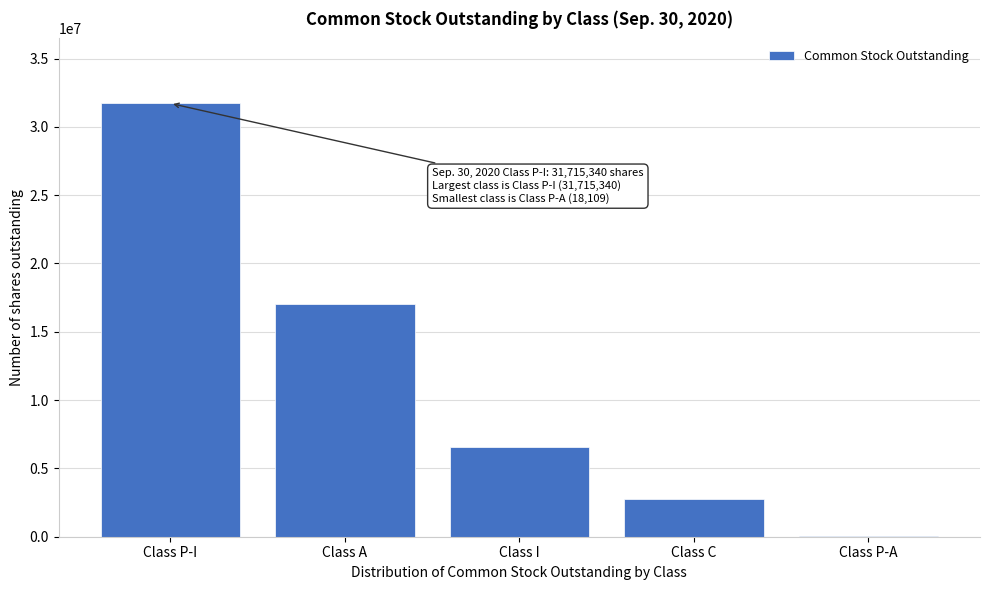

Reading left to right, transcribe all the data shown in this chart.

Class P-I=31715340	Class A=17036392	Class I=6545697	Class C=2750825	Class P-A=18109